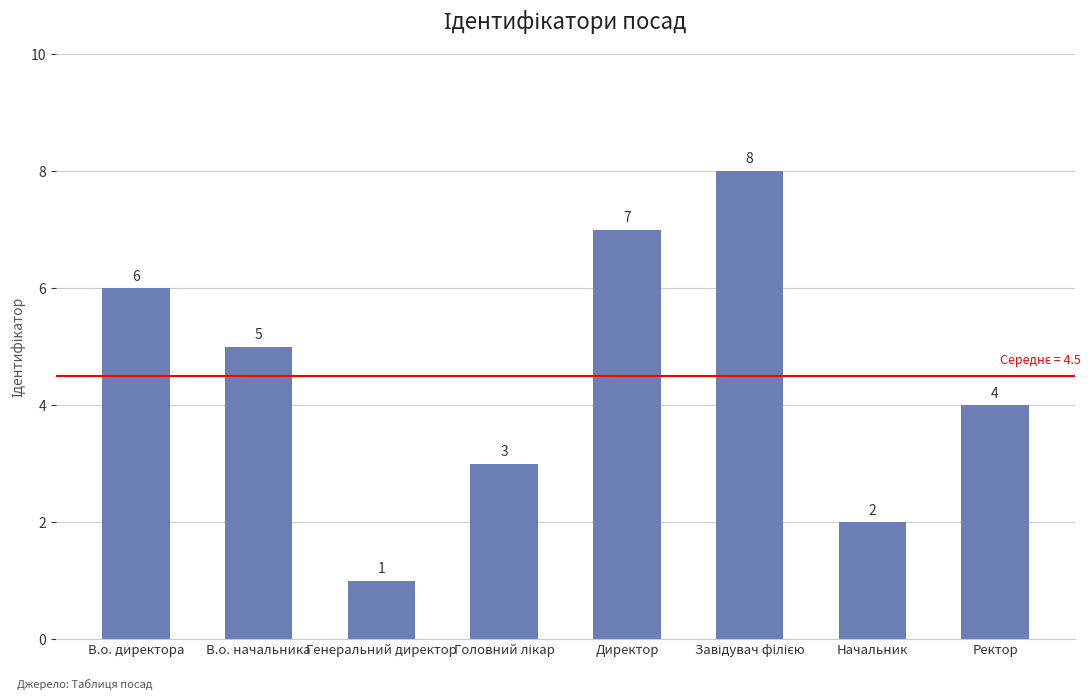

How many data points are less than 5?

4